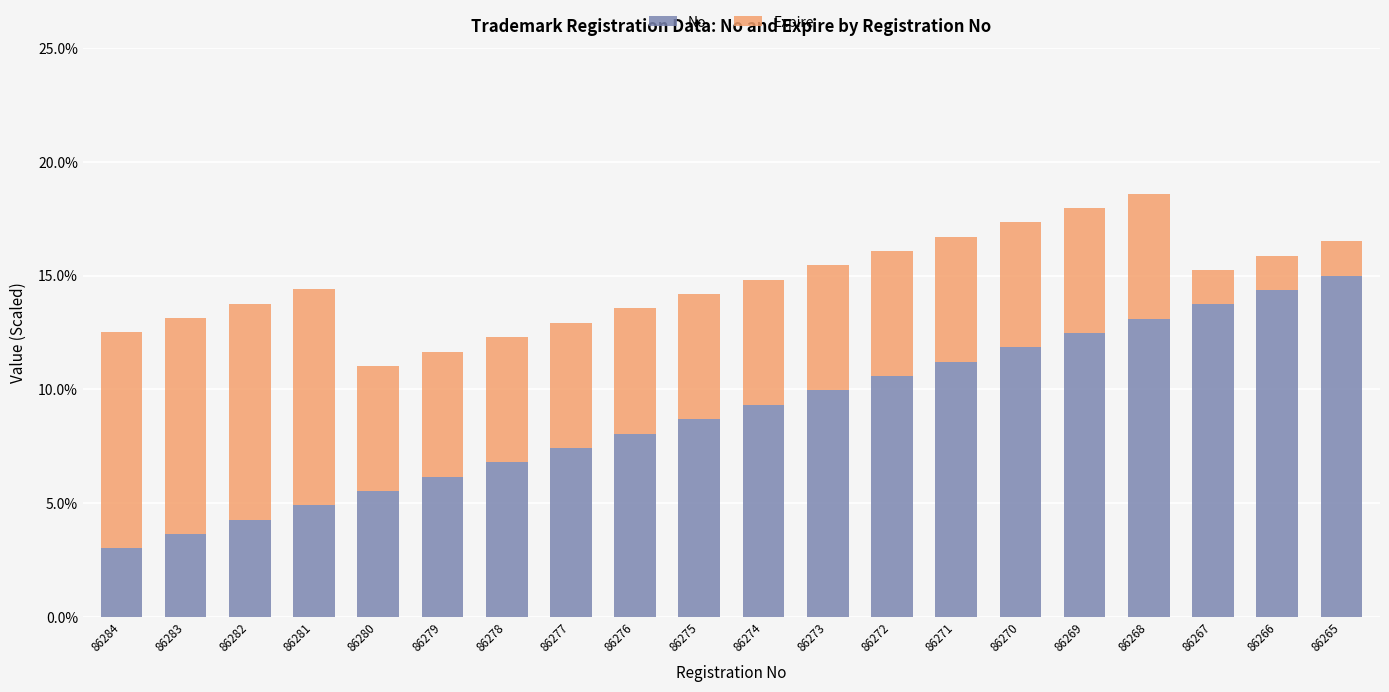

How many values in the No series exceed 9?

10